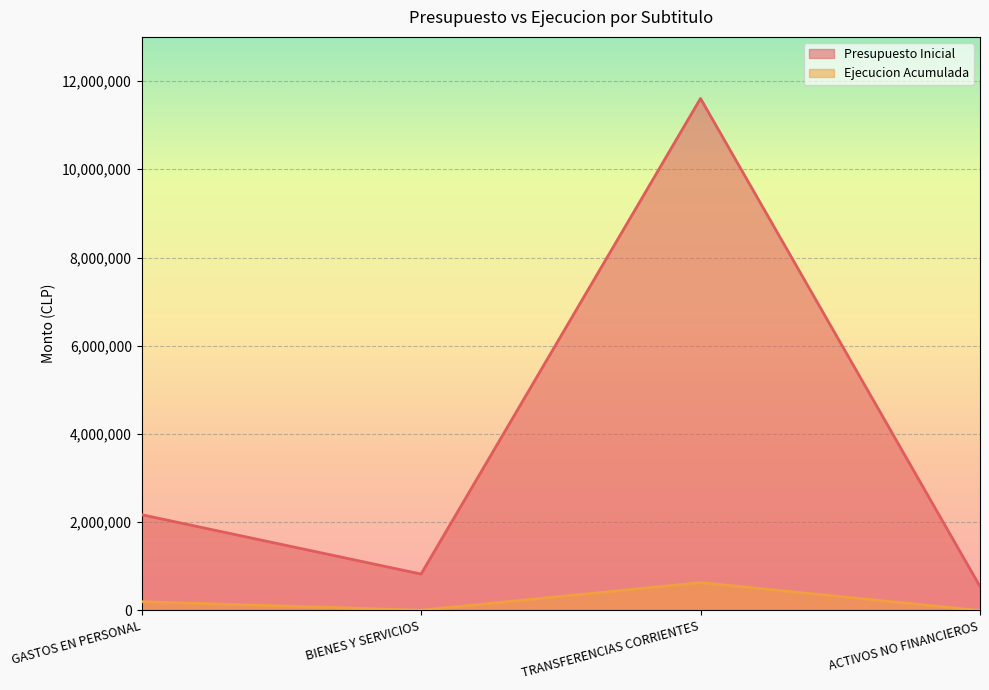

What is the label of the 3rd point from the left?

TRANSFERENCIAS CORRIENTES